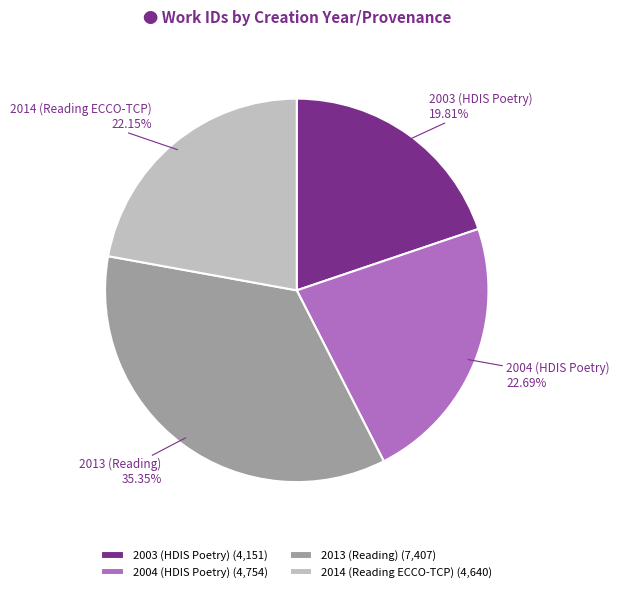

The 2004 (HDIS Poetry) slice represents 23% of the pie. True or false?

True